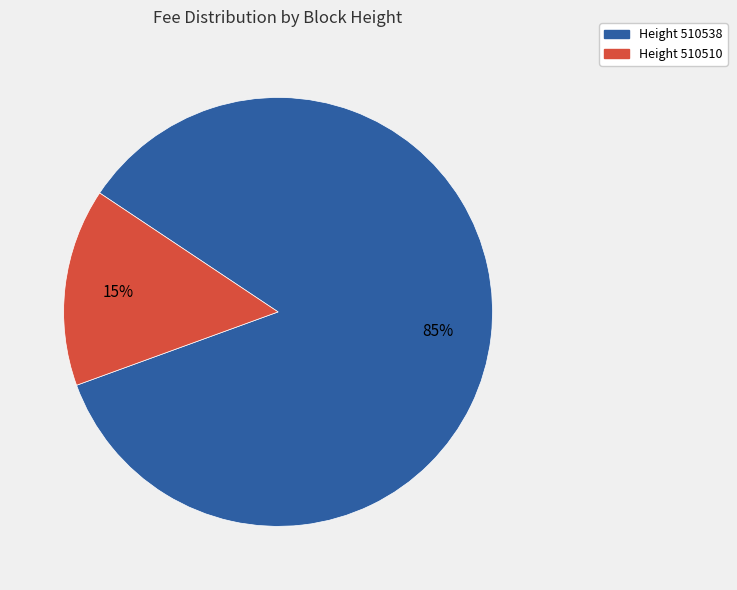

Does any single category account for the majority?

Yes